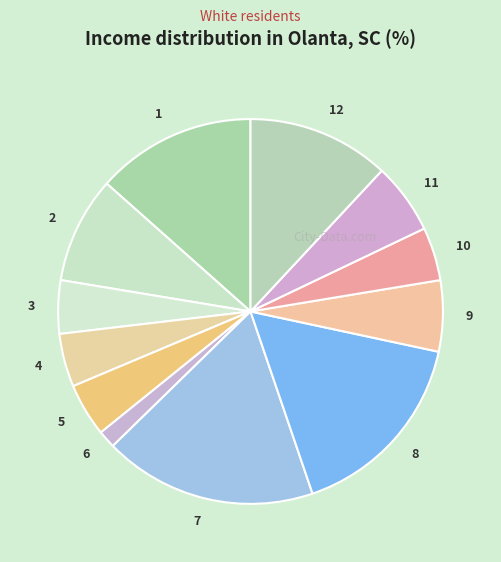

Is there any slice that represents more than half of the pie?

No